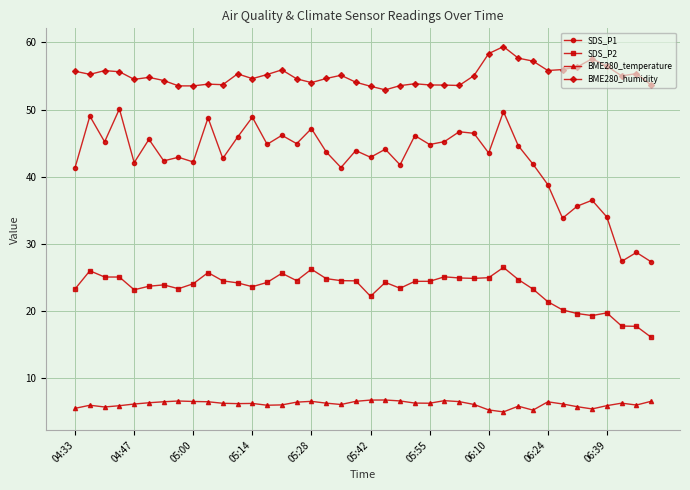

True or false: SDS_P1 and SDS_P2 intersect in this chart.

False